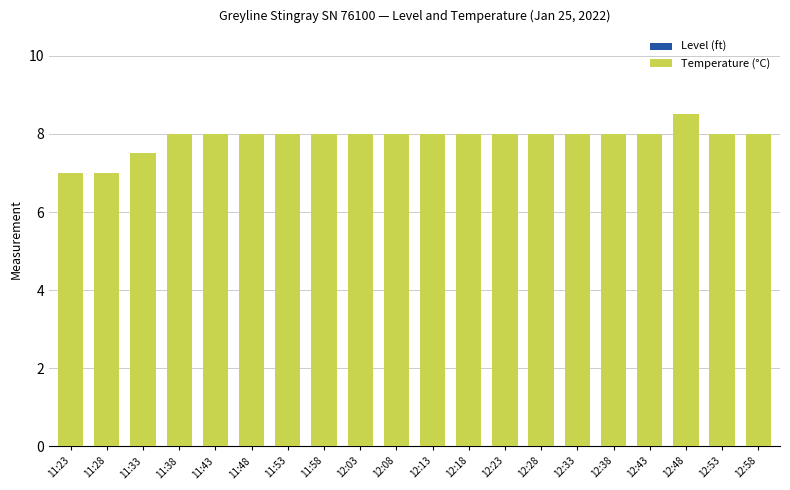

Reading right to left, extract all data points from this chart.

12:58=8.0	12:53=8.0	12:48=8.5	12:43=8.0	12:38=8.0	12:33=8.0	12:28=8.0	12:23=8.0	12:18=8.0	12:13=8.0	12:08=8.0	12:03=8.0	11:58=8.0	11:53=8.0	11:48=8.0	11:43=8.0	11:38=8.0	11:33=7.5	11:28=7.0	11:23=7.0